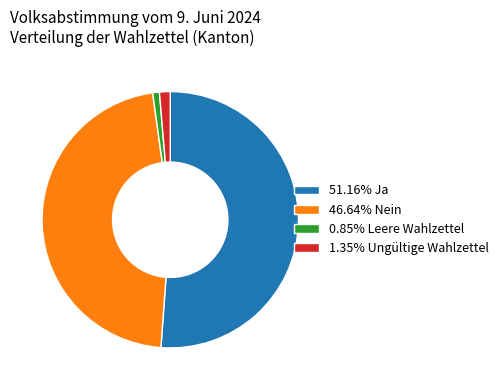

Combined, do 46.64% Nein and 0.85% Leere Wahlzettel account for over 50%?

No